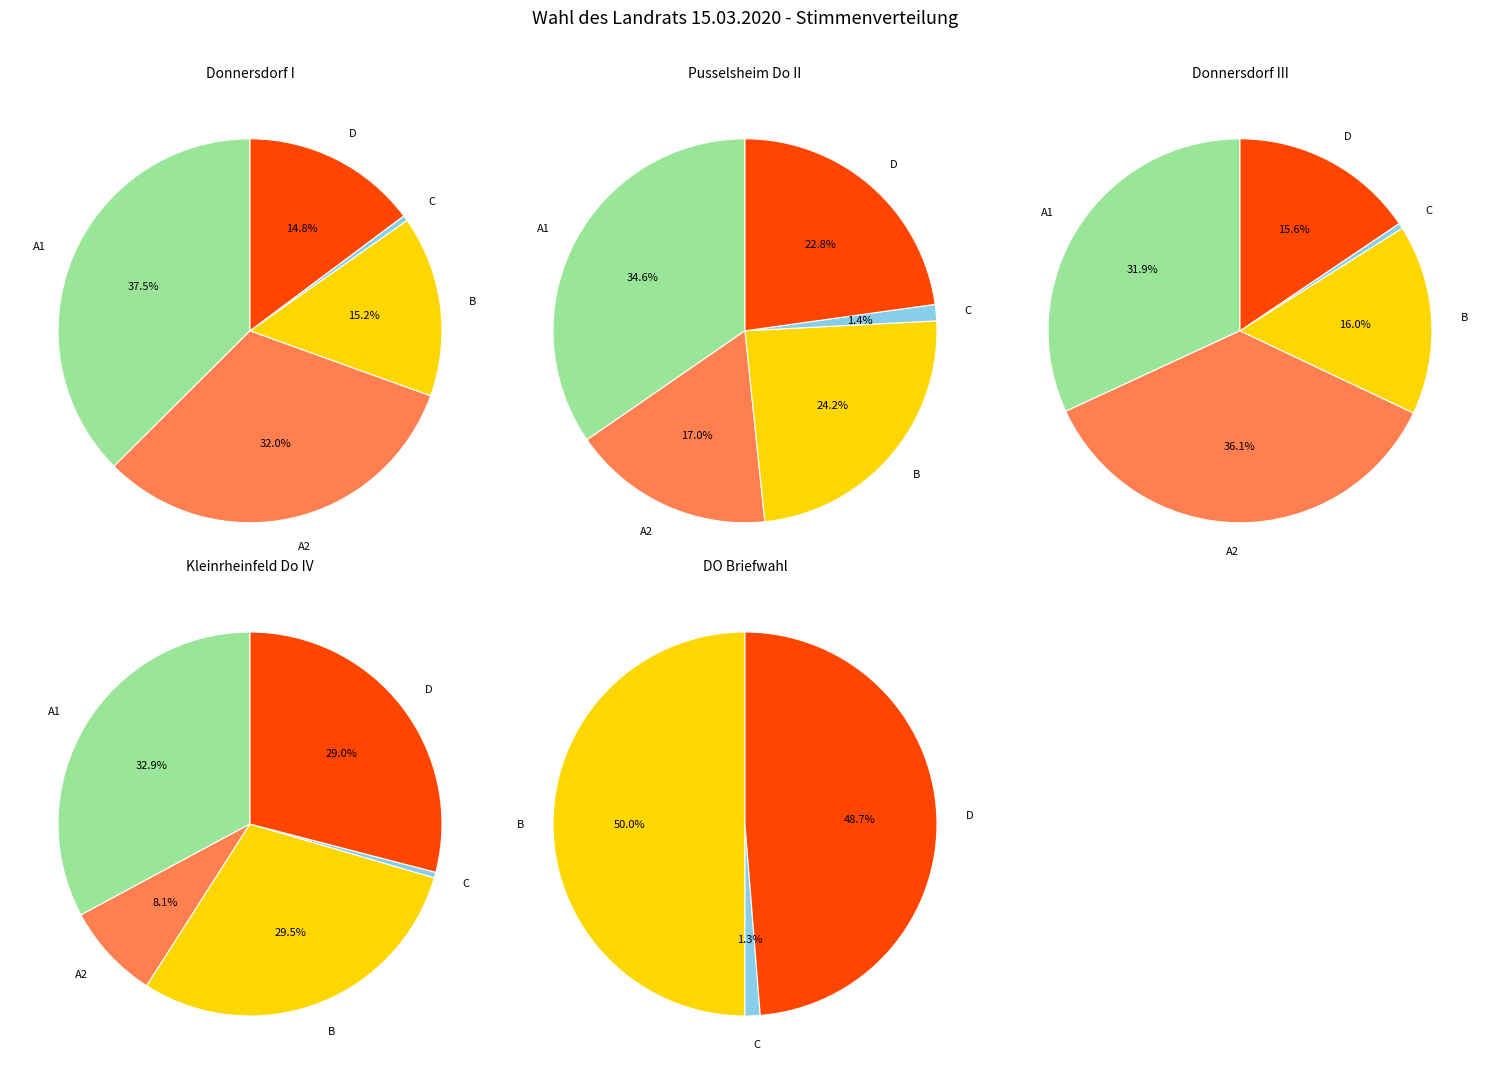

What percentage is NOT represented by Kleinrheinfeld Do IV?

92.3%